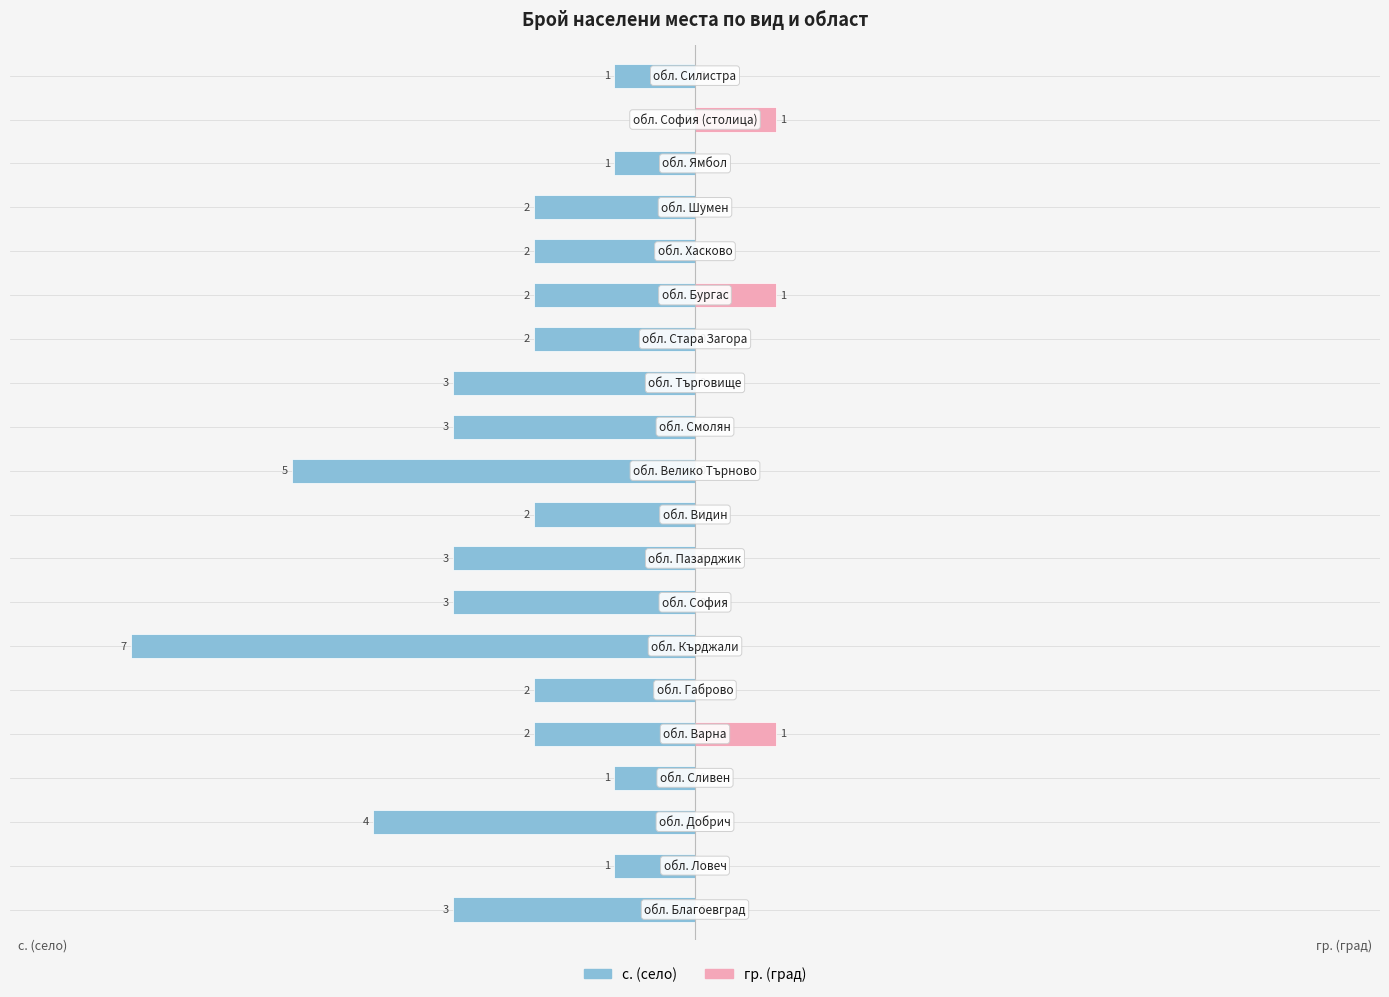

Between 11 and 15, which is larger?

15